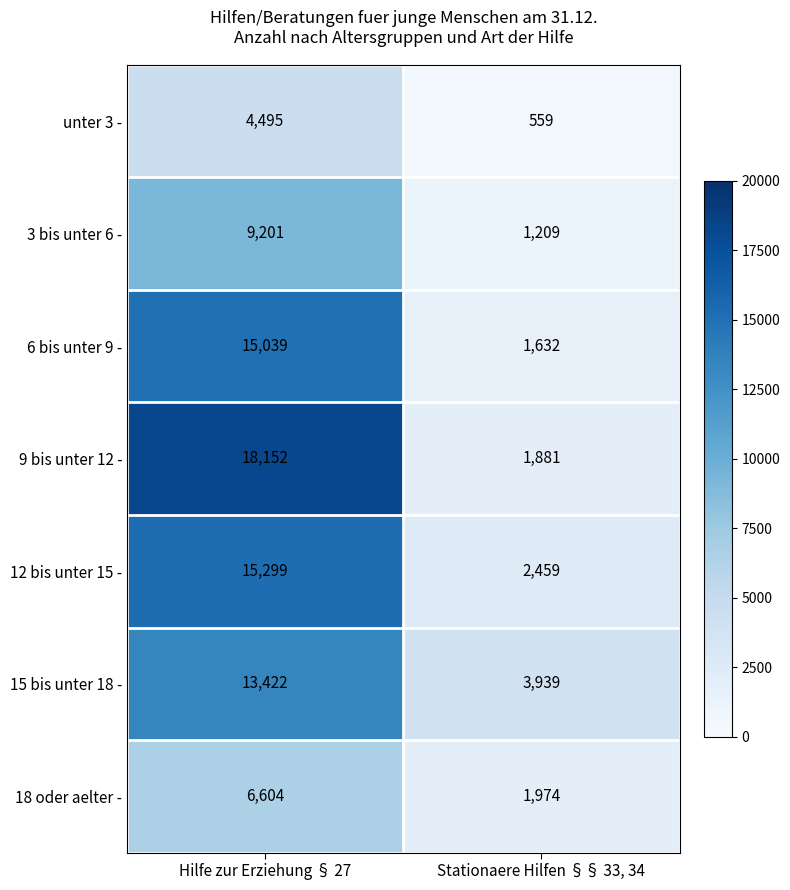

What is the average value of the 18 oder aelter - series?

4289